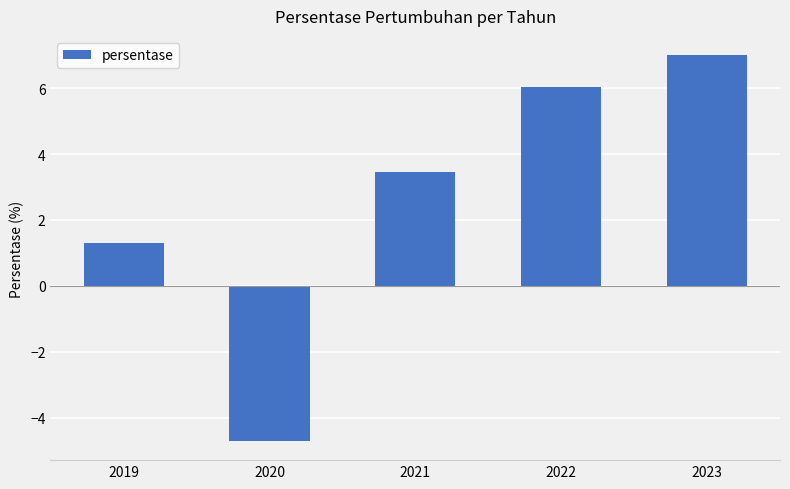

True or false: the data shows 2.0 at 2021.

False